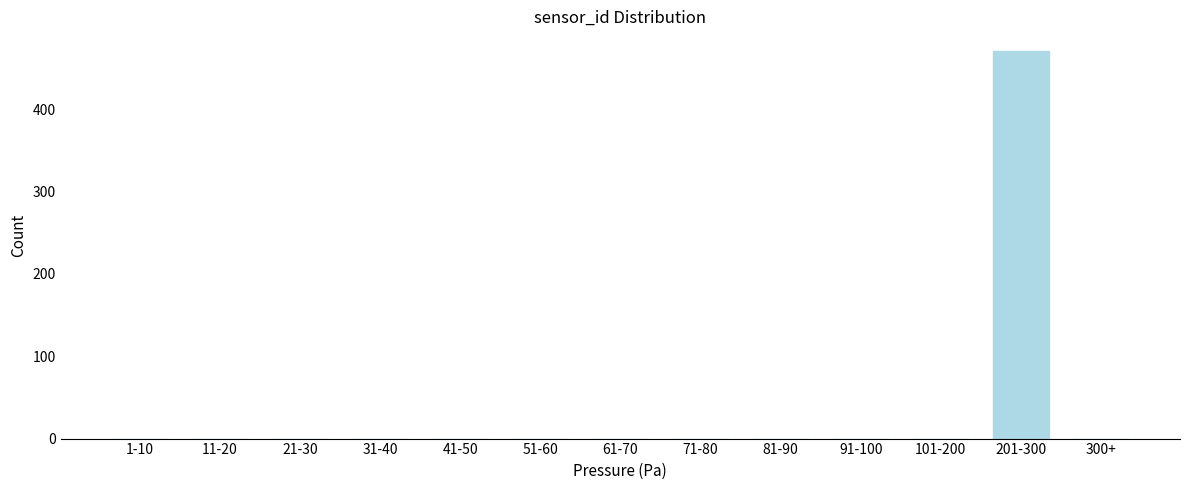

Reading left to right, what are all the values shown in this chart?

1-10=0	11-20=0	21-30=0	31-40=0	41-50=0	51-60=0	61-70=0	71-80=0	81-90=0	91-100=0	101-200=0	201-300=471	300+=0